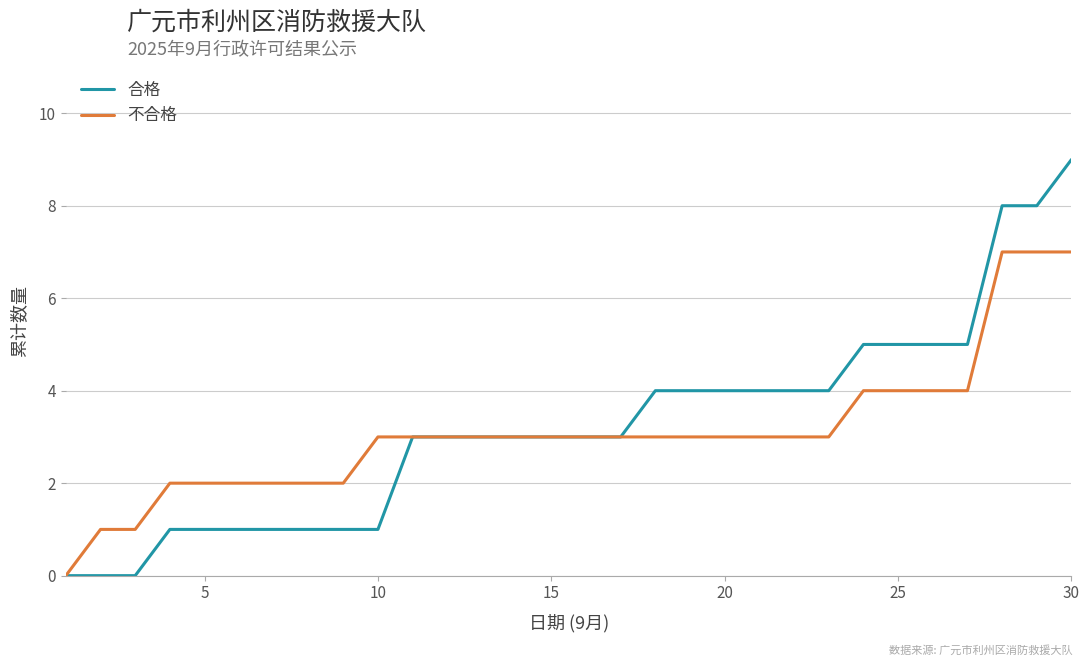

How many series are shown in this chart?

2